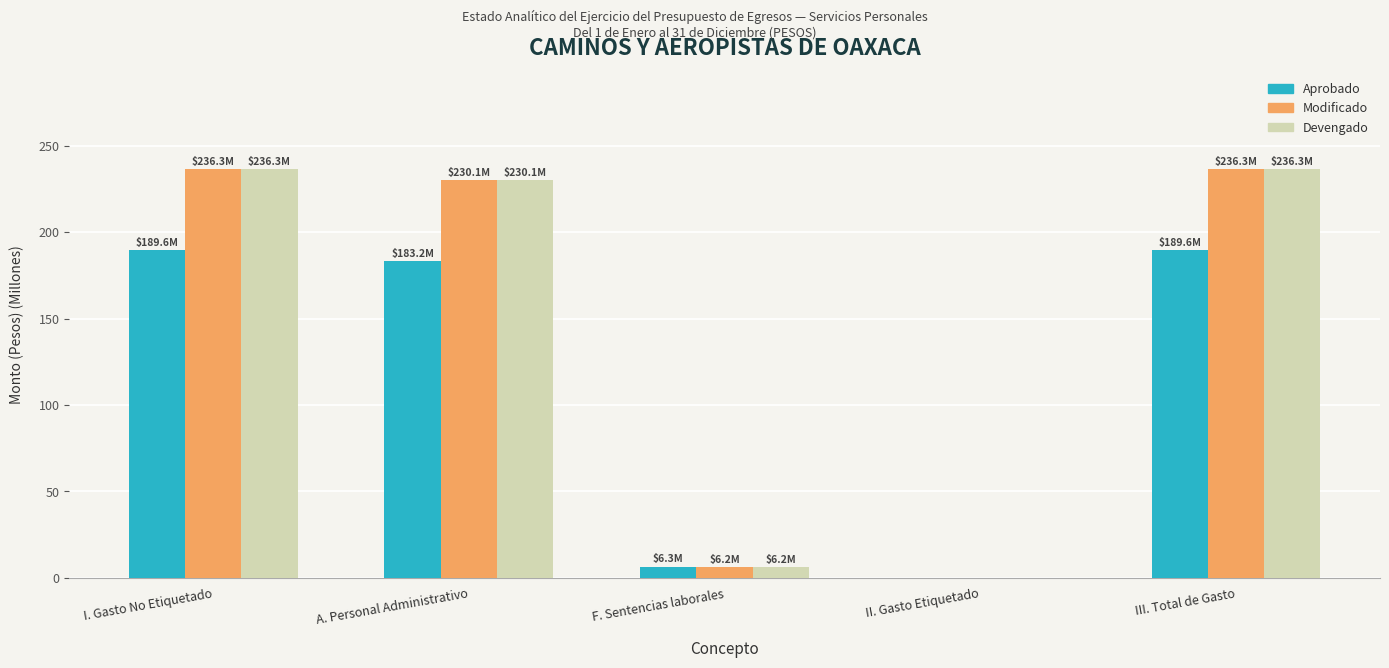

At which label does Devengado first exceed 230?

I. Gasto No Etiquetado